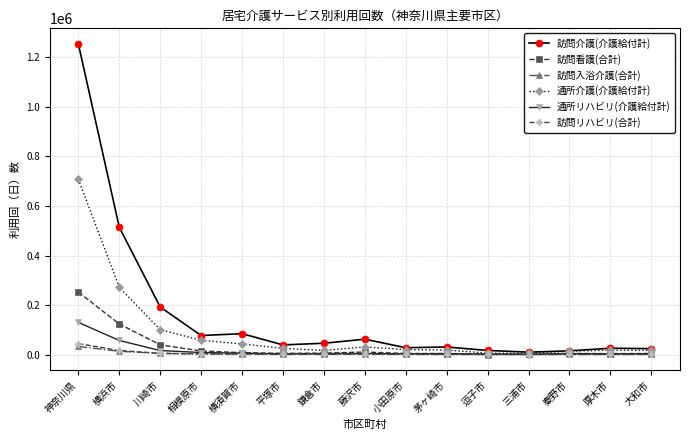

What is the sum of all 訪問リハビリ(合計) values?

84259